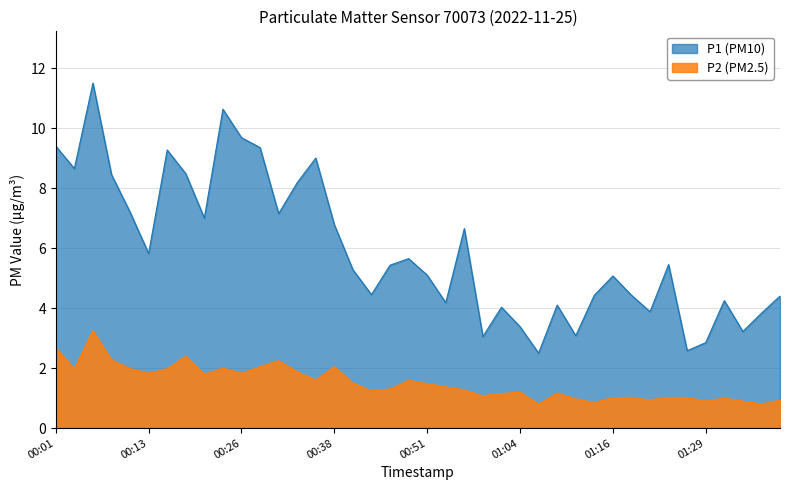

How many distinct data groups are displayed?

2